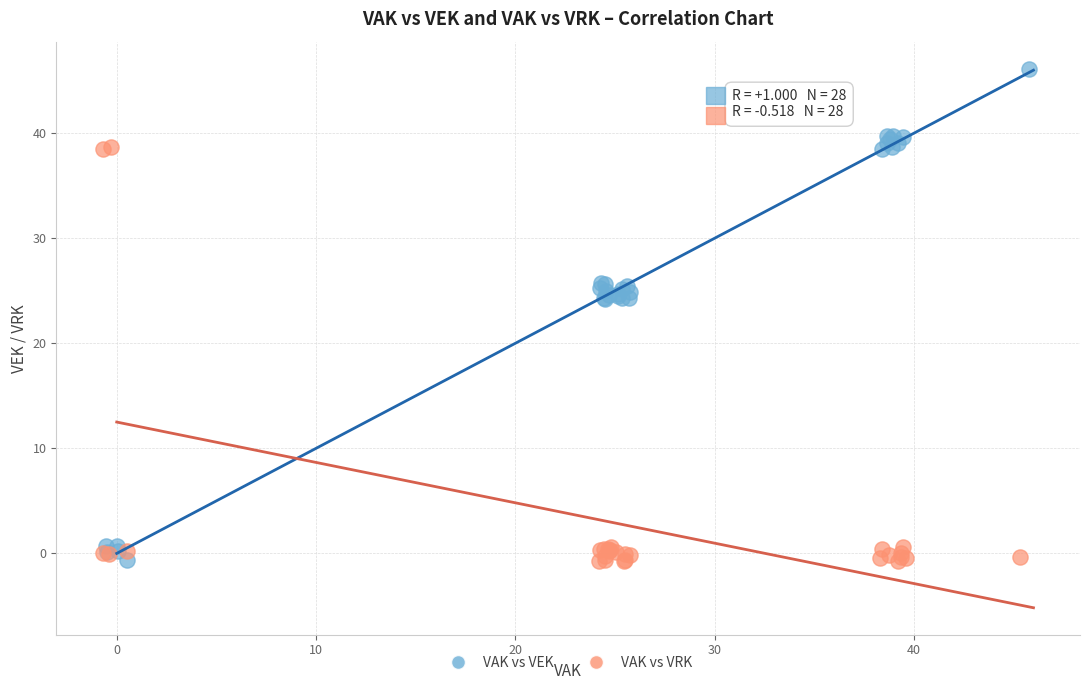

What are all the series names shown in the legend?

VAK vs VEK, VAK vs VRK